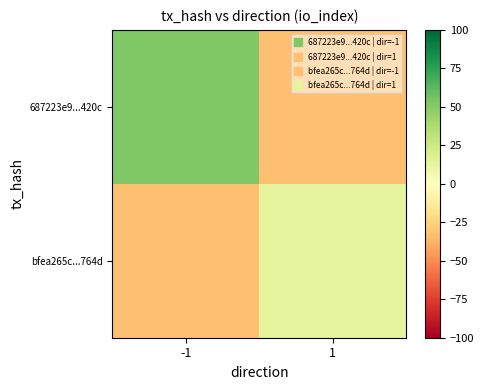

List the series in order of their overall mean, highest first.

687223e9...420c, bfea265c...764d